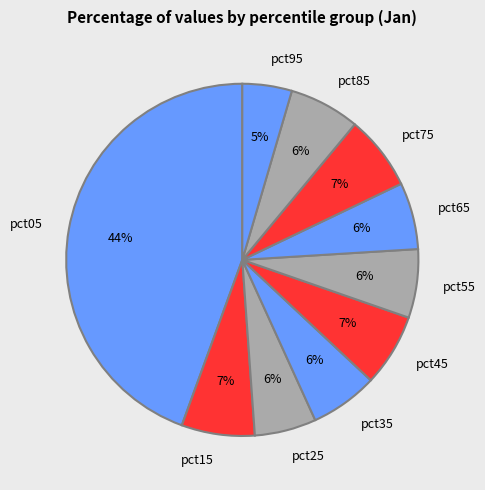

Combined, do pct15 and pct75 account for over 50%?

No